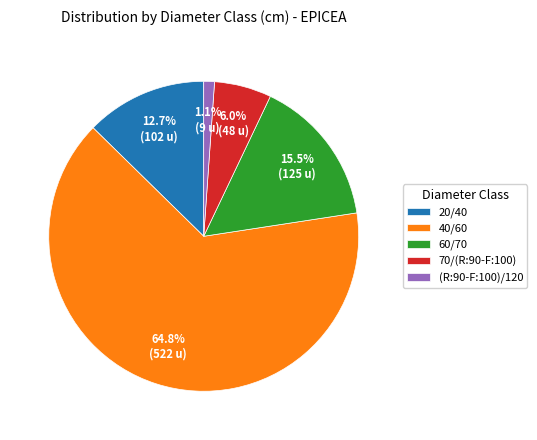

Which category has the smallest portion of the pie?

(R:90-F:100)/120